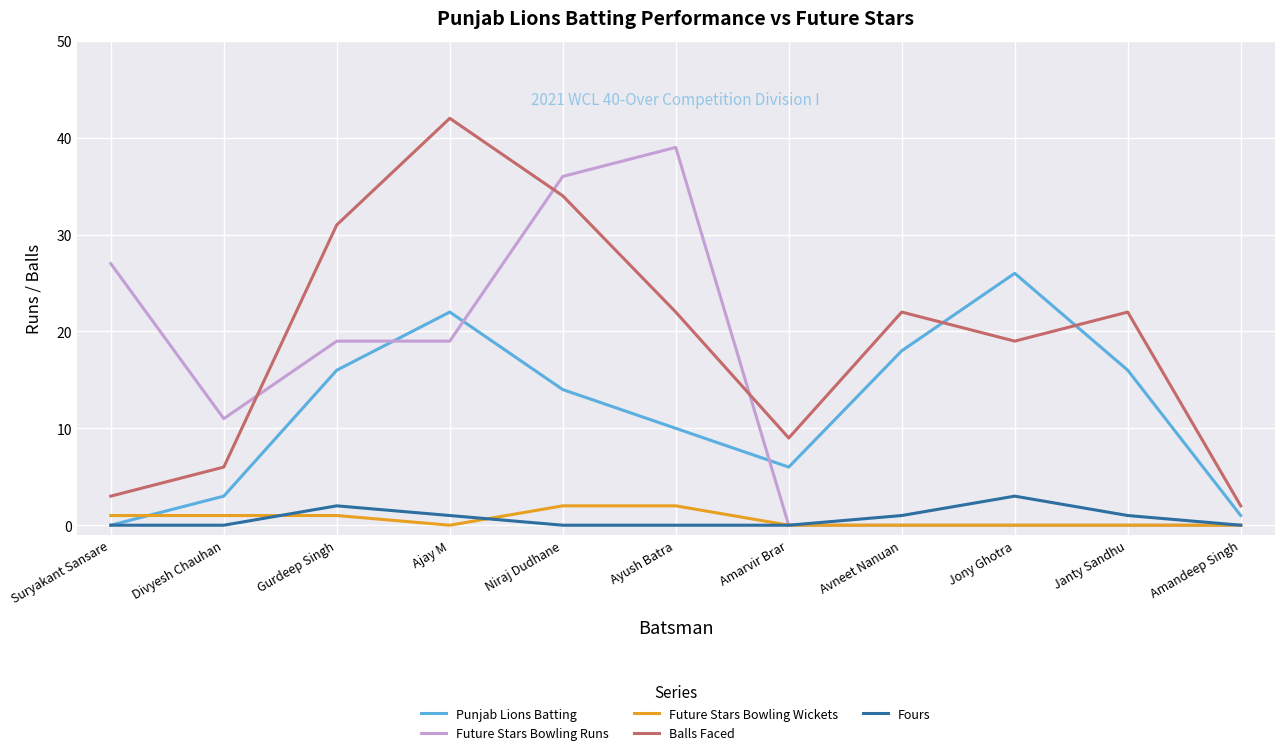

Reading left to right, extract all data points from this chart.

Punjab Lions Batting: Suryakant Sansare=0	Divyesh Chauhan=3	Gurdeep Singh=16	Ajay M=22	Niraj Dudhane=14	Ayush Batra=10	Amarvir Brar=6	Avneet Nanuan=18	Jony Ghotra=26	Janty Sandhu=16	Amandeep Singh=1
Future Stars Bowling Runs: Suryakant Sansare=27	Divyesh Chauhan=11	Gurdeep Singh=19	Ajay M=19	Niraj Dudhane=36	Ayush Batra=39	Amarvir Brar=0	Avneet Nanuan=0	Jony Ghotra=0	Janty Sandhu=0	Amandeep Singh=0
Future Stars Bowling Wickets: Suryakant Sansare=1	Divyesh Chauhan=1	Gurdeep Singh=1	Ajay M=0	Niraj Dudhane=2	Ayush Batra=2	Amarvir Brar=0	Avneet Nanuan=0	Jony Ghotra=0	Janty Sandhu=0	Amandeep Singh=0
Balls Faced: Suryakant Sansare=3	Divyesh Chauhan=6	Gurdeep Singh=31	Ajay M=42	Niraj Dudhane=34	Ayush Batra=22	Amarvir Brar=9	Avneet Nanuan=22	Jony Ghotra=19	Janty Sandhu=22	Amandeep Singh=2
Fours: Suryakant Sansare=0	Divyesh Chauhan=0	Gurdeep Singh=2	Ajay M=1	Niraj Dudhane=0	Ayush Batra=0	Amarvir Brar=0	Avneet Nanuan=1	Jony Ghotra=3	Janty Sandhu=1	Amandeep Singh=0